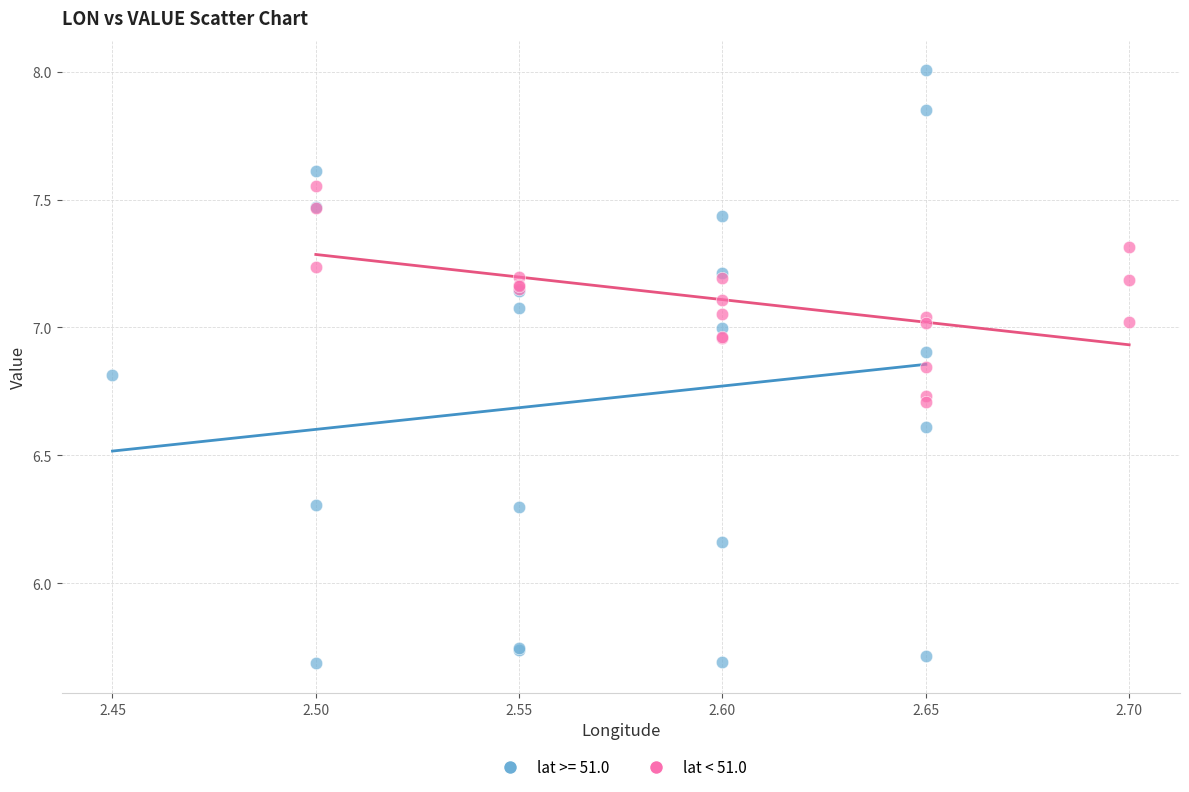

Which series reaches the maximum Y coordinate?

lat >= 51.0